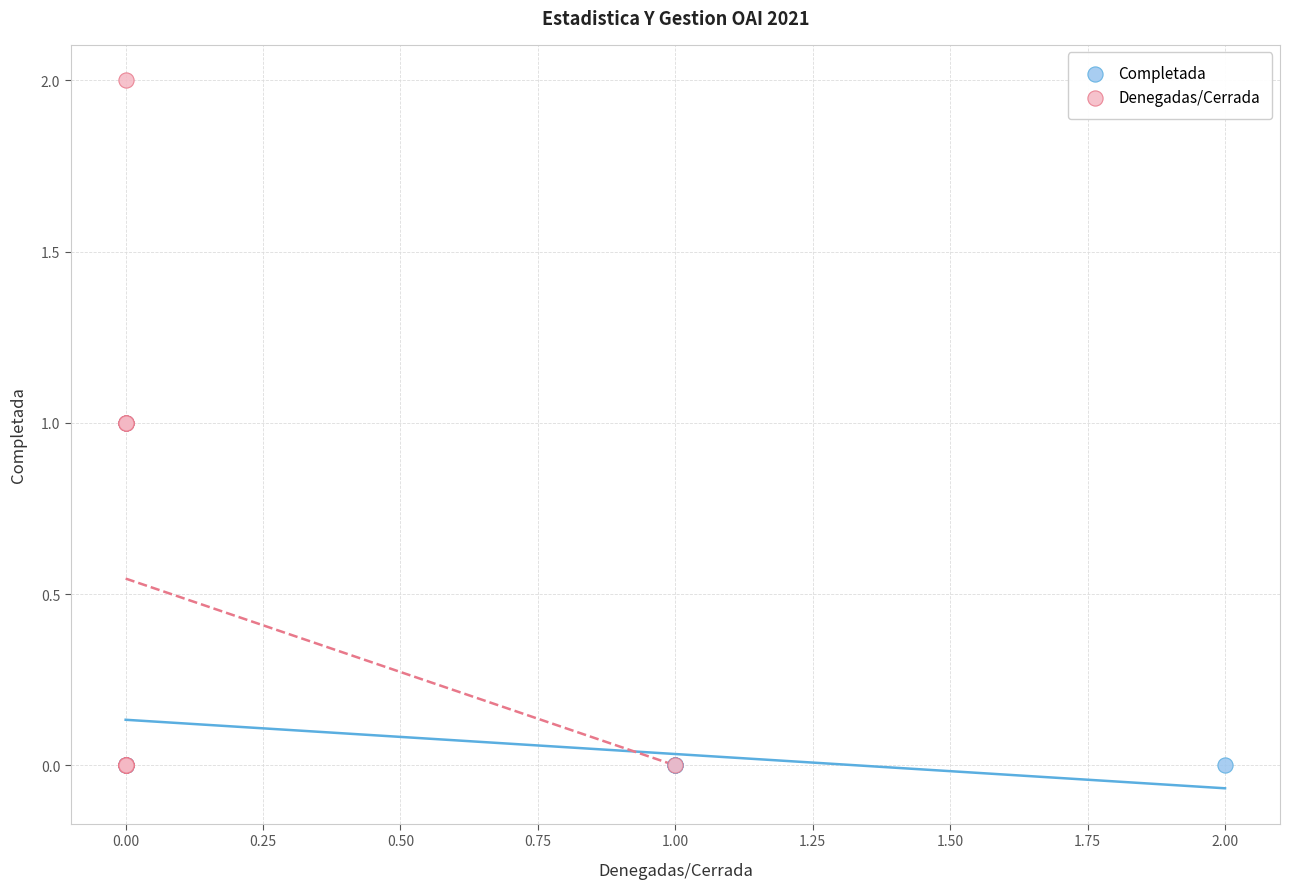

Which series contains the highest Y value?

Denegadas/Cerrada